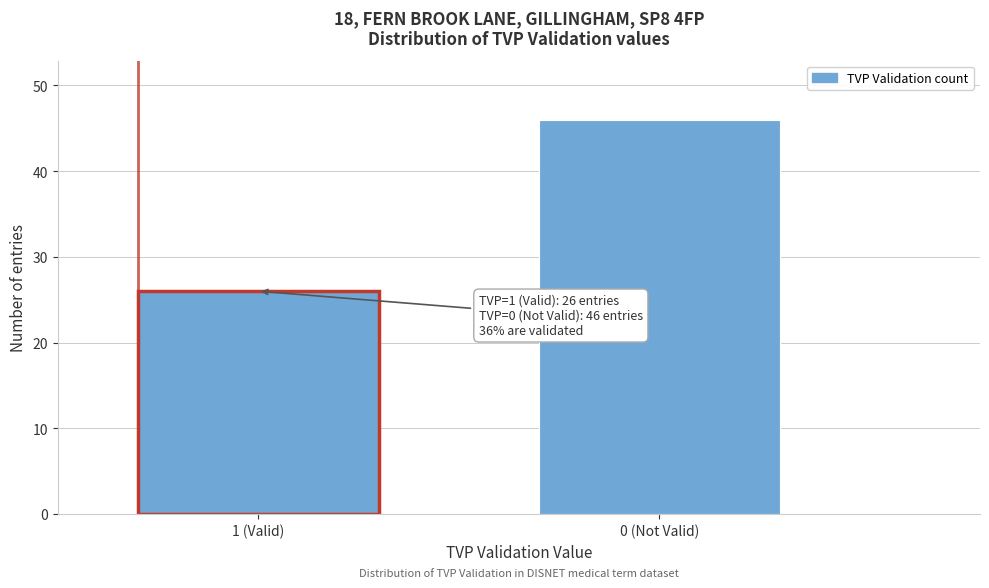

Reading right to left, list all the values displayed in this chart.

46	26